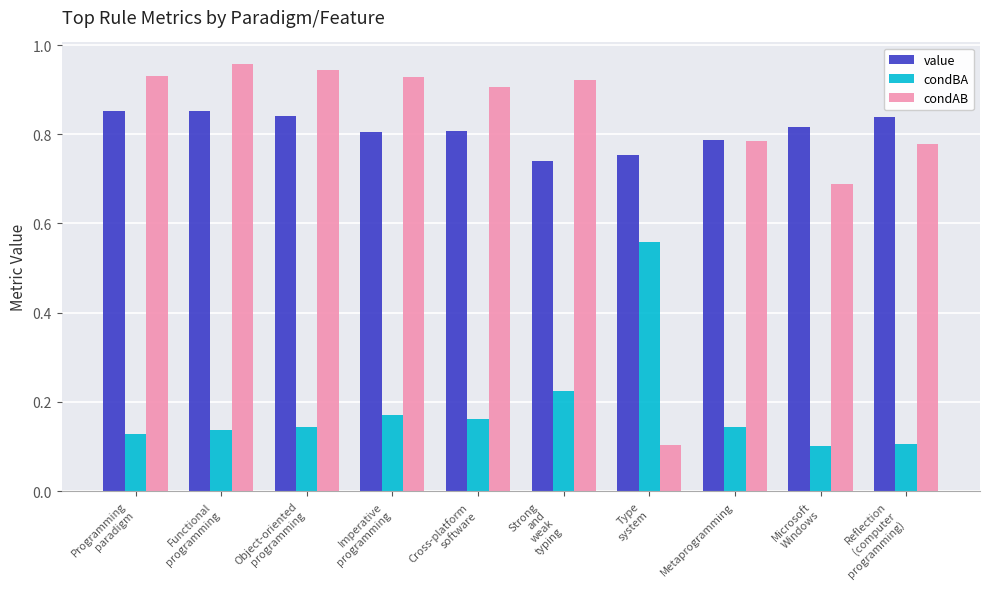

Which series has the widest spread of values?

condAB